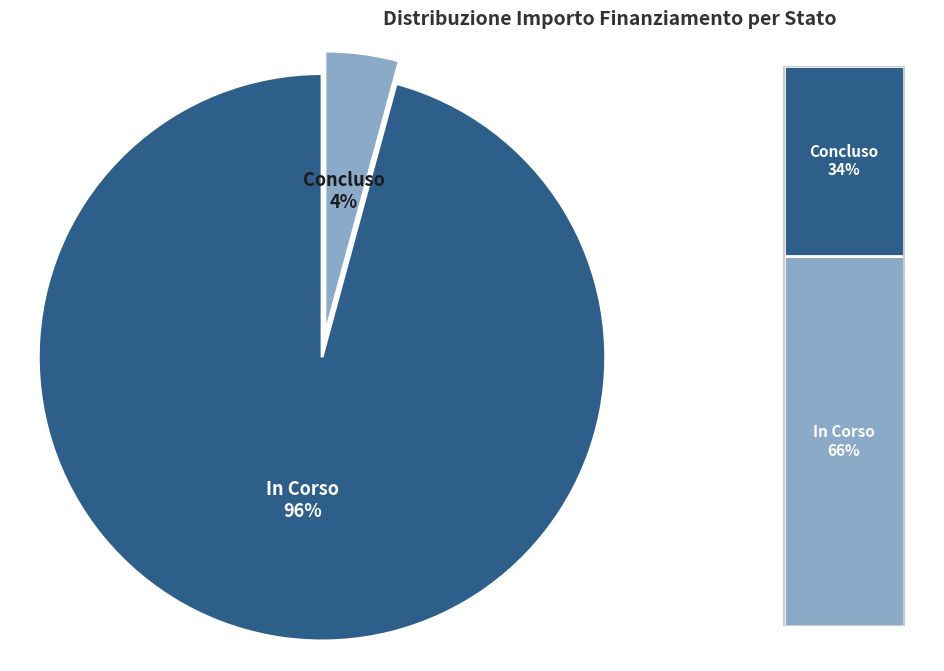

Combined, what portion of the pie is Concluso and In Corso?

100.0%